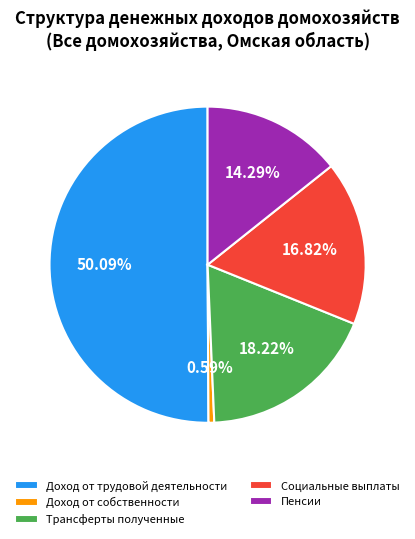

Count the number of slices in the pie.

5